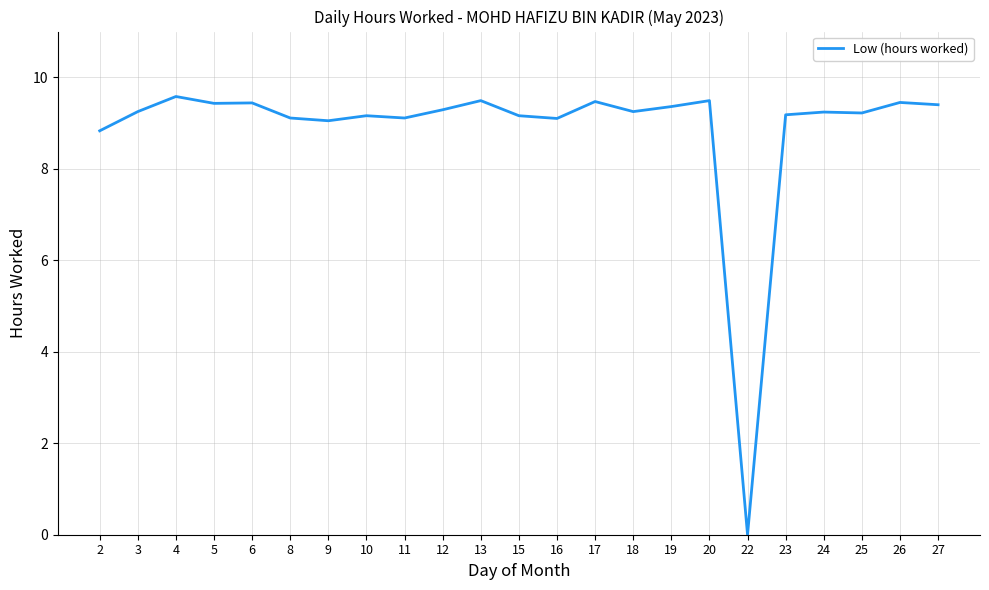

Is this an area chart (filled region under the line)?

No